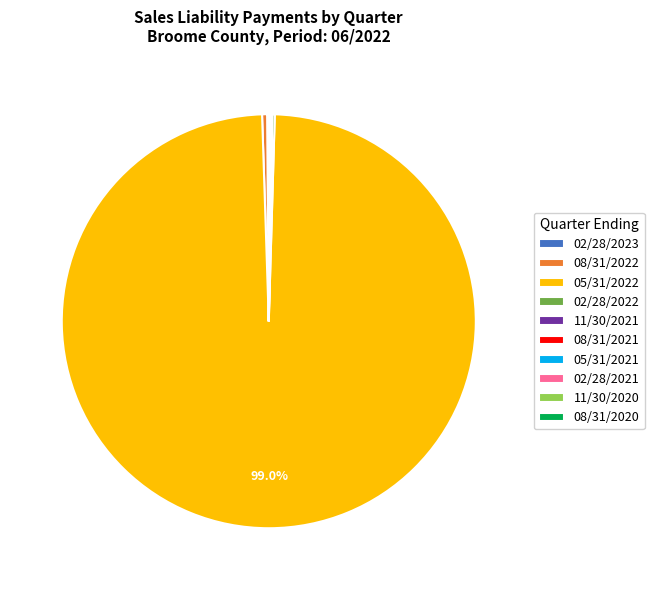

Is there a majority slice in this chart?

Yes